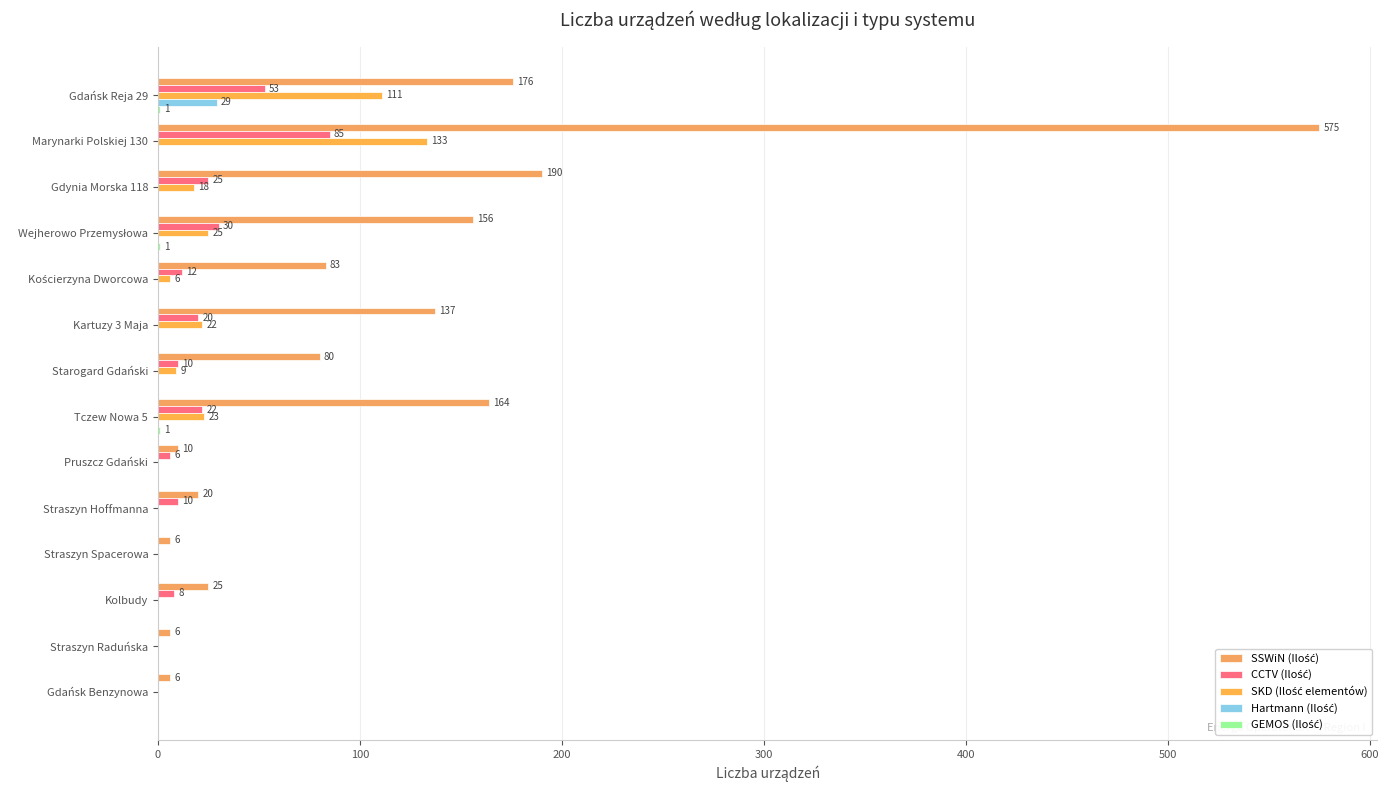

What position from the right is Gdynia Morska 118?

12